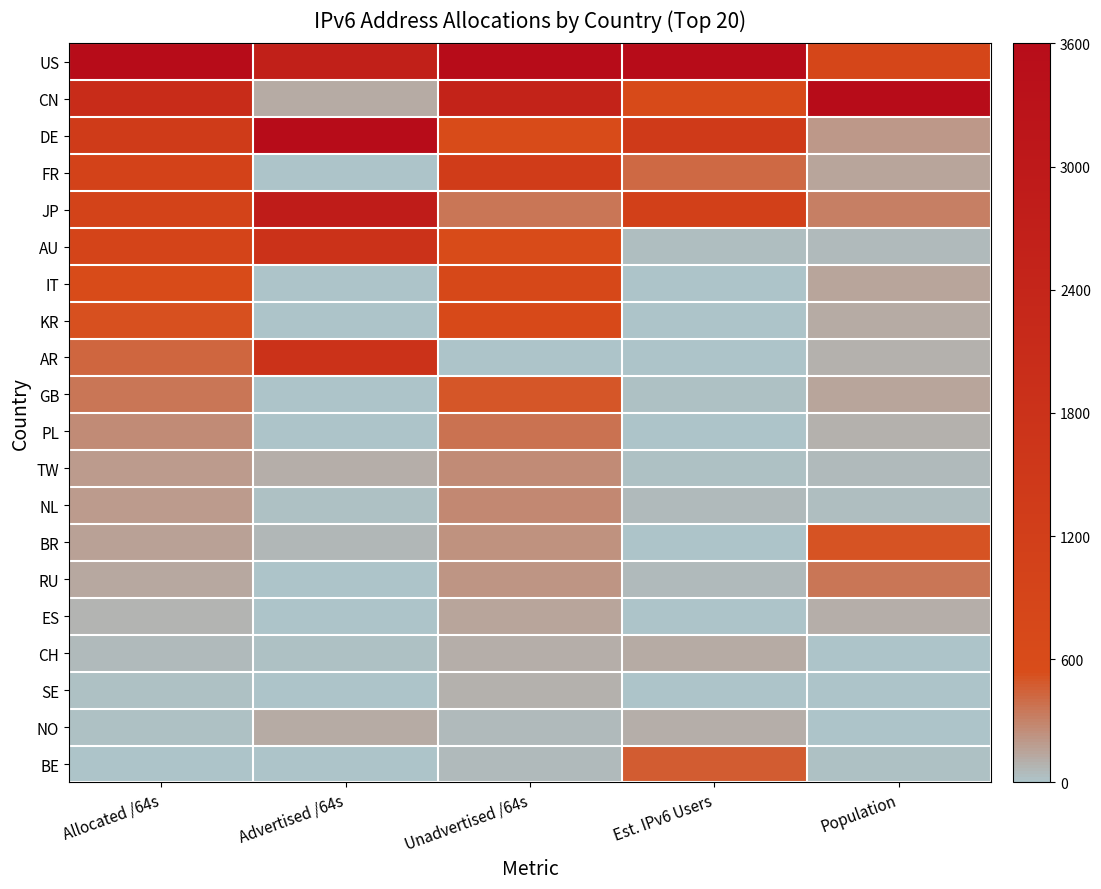

Between Population and Unadvertised /64s, which is larger?

Unadvertised /64s